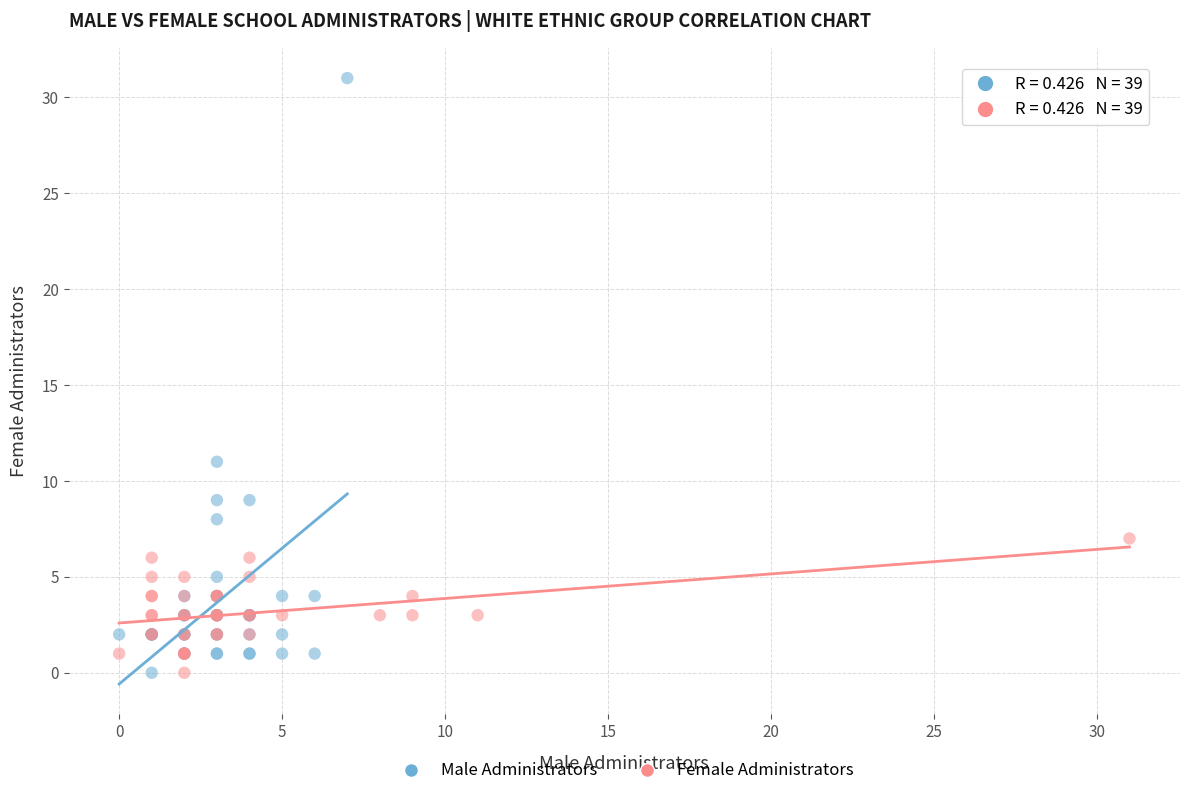

Which series has the largest Y range (max minus min)?

Male Administrators